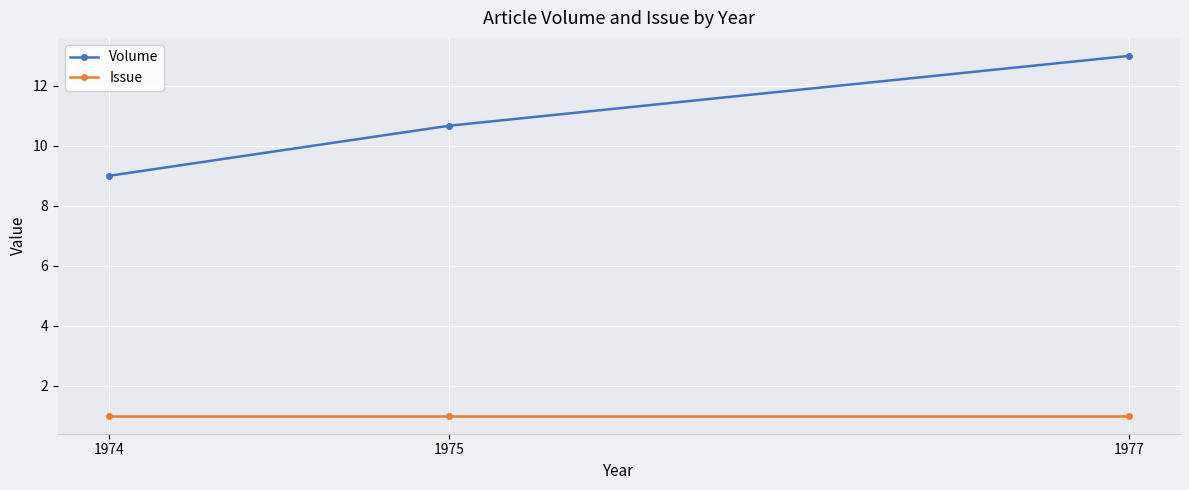

The value of Volume at 1974 is 9.0. True or false?

True